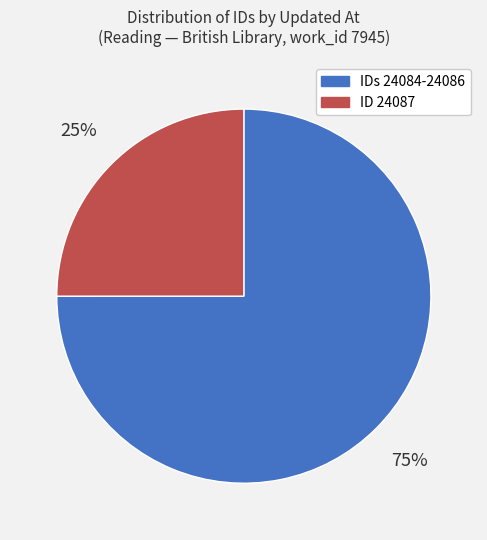

How many slices are in this pie chart?

2